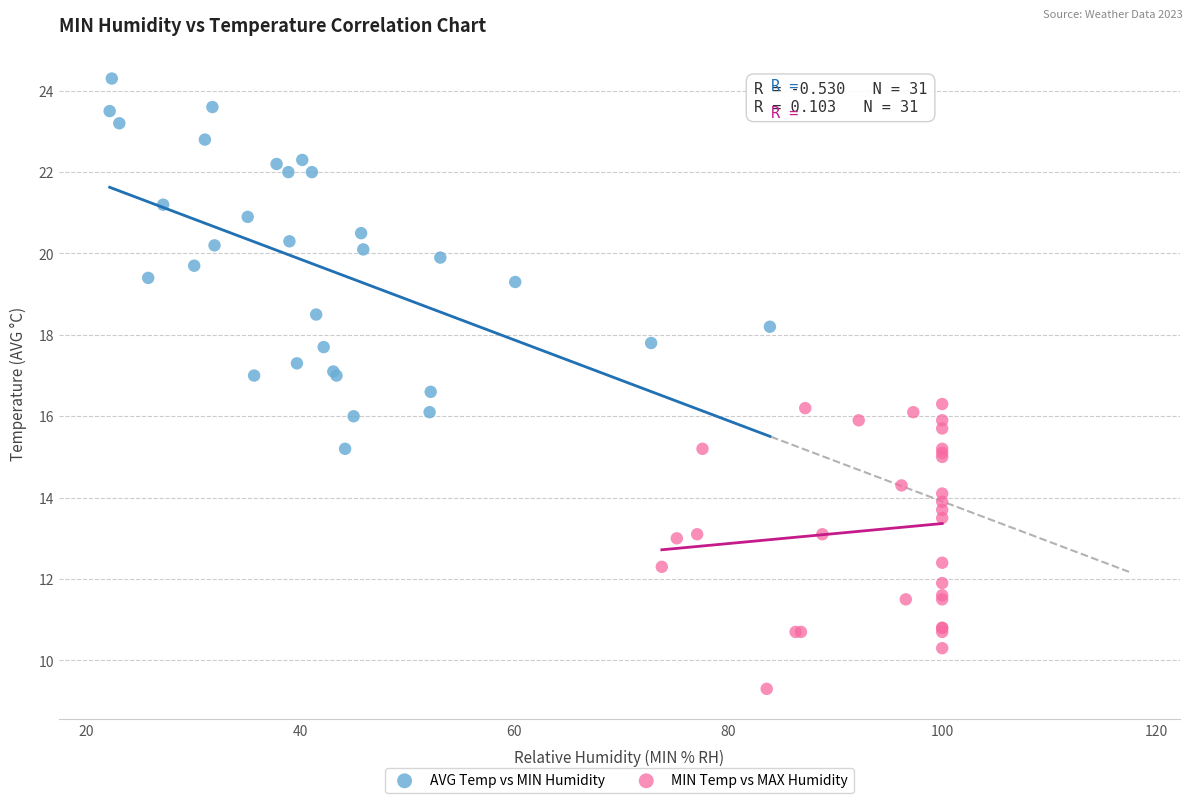

Which series reaches the minimum Y coordinate?

MIN Temp vs MAX Humidity